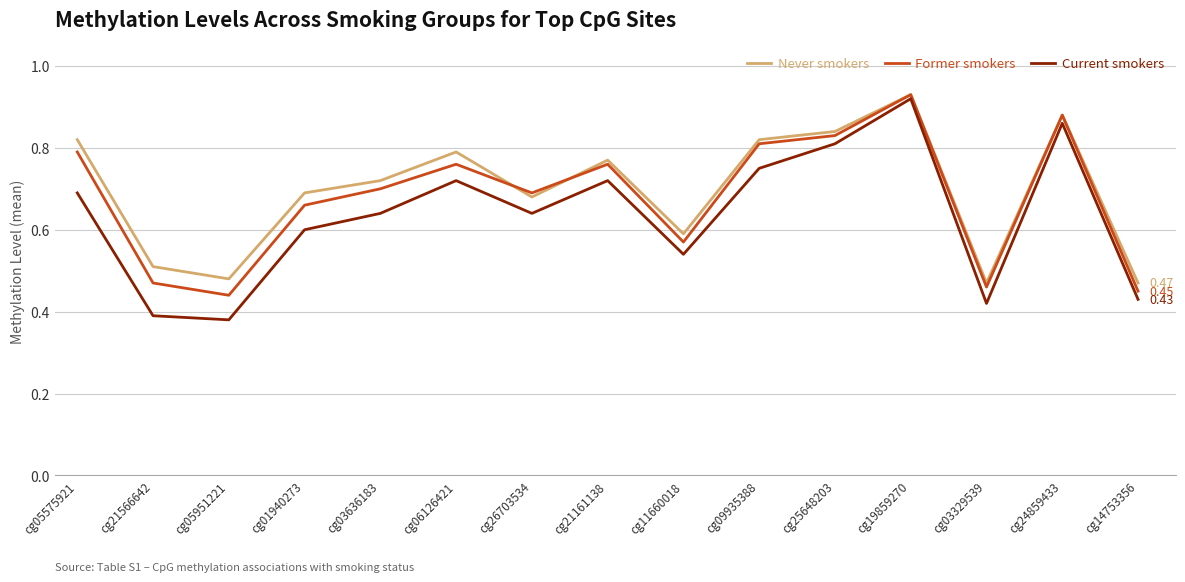

Which series changed the most between cg03636183 and cg21161138?

Current smokers